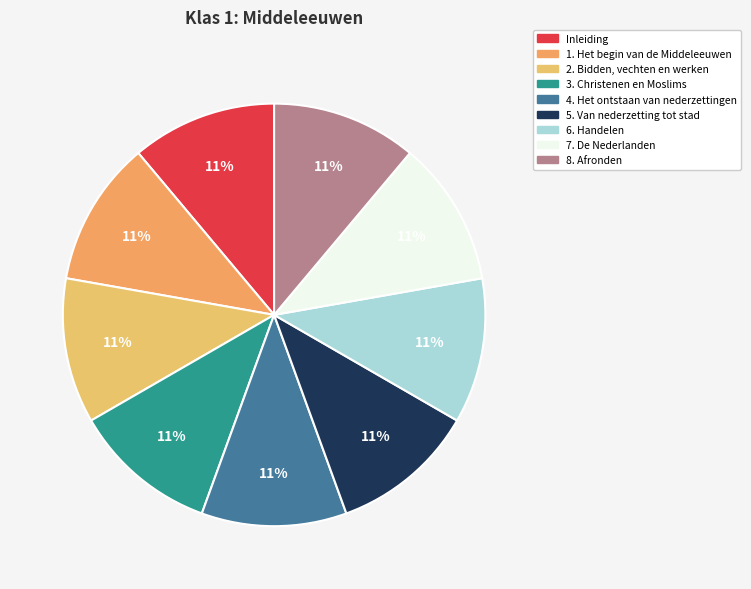

Is there a majority slice in this chart?

No